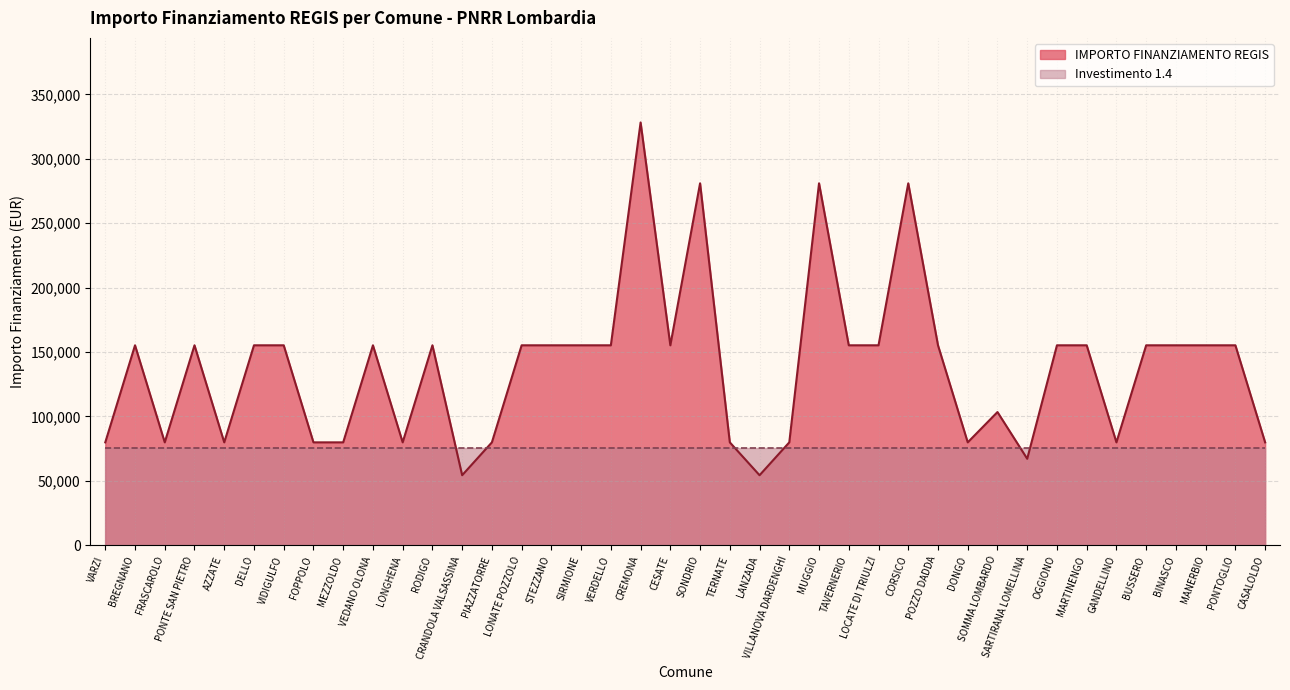

The value at TERNATE is 79922. True or false?

True